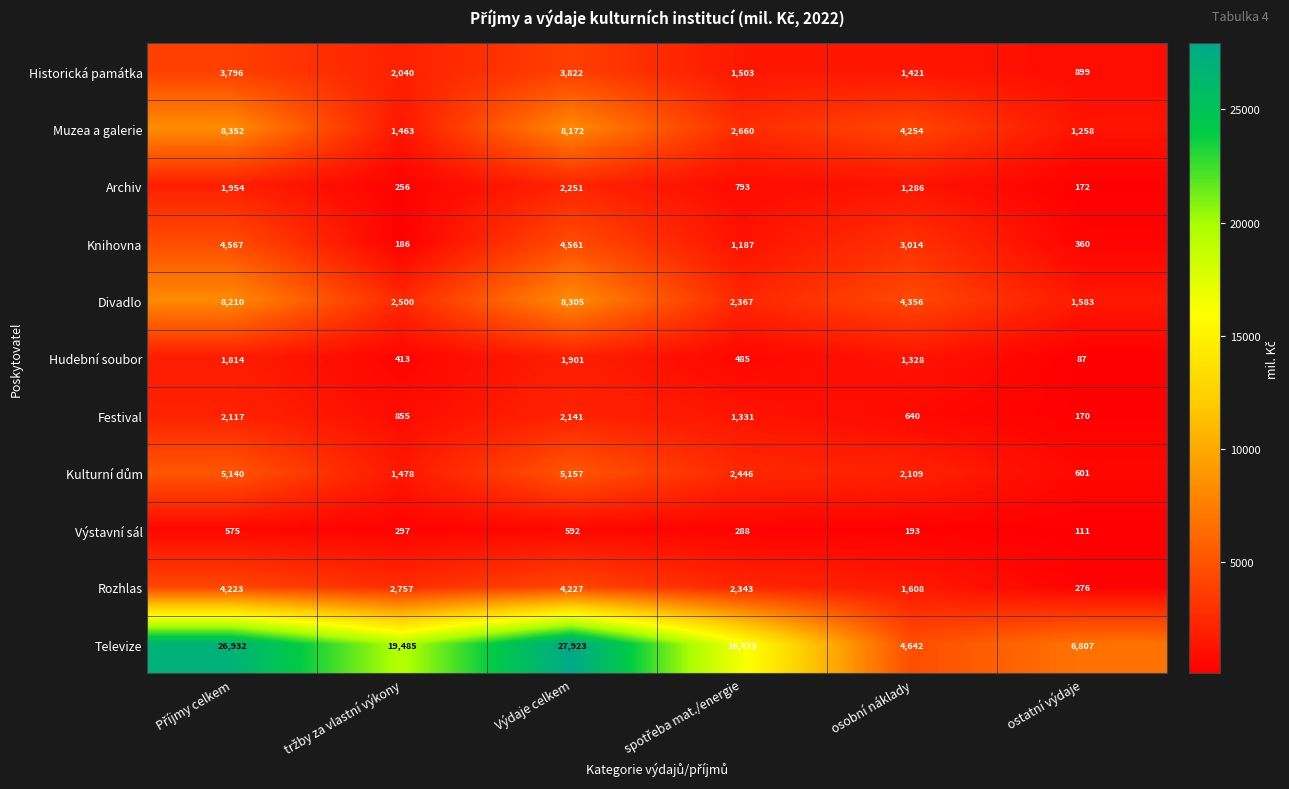

Where is Divadlo nearest to the value 4944?

osobní náklady